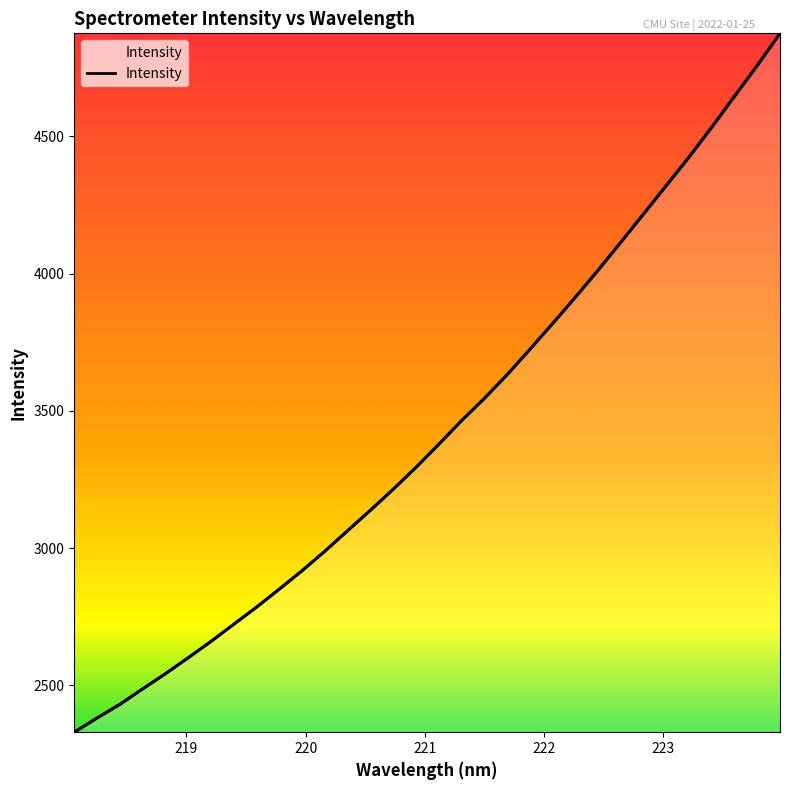

True or false: there are more than 1 points higher than both neighbors.

False